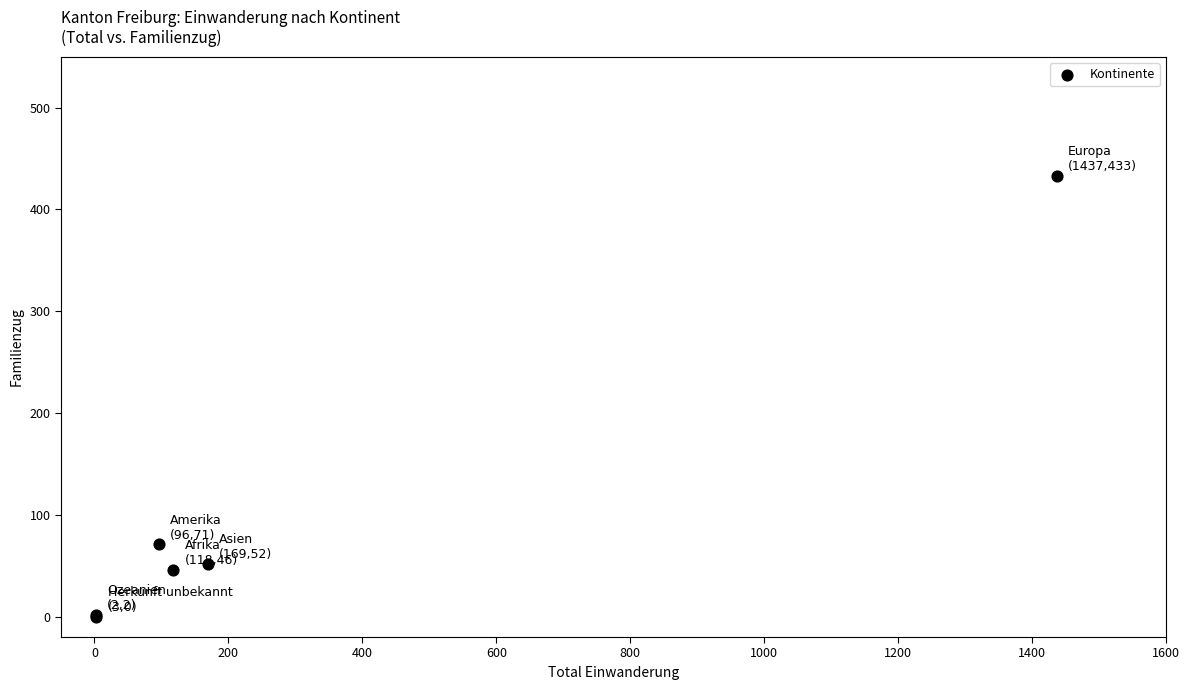

What Y value in the scatter plot is closest to 216?

71